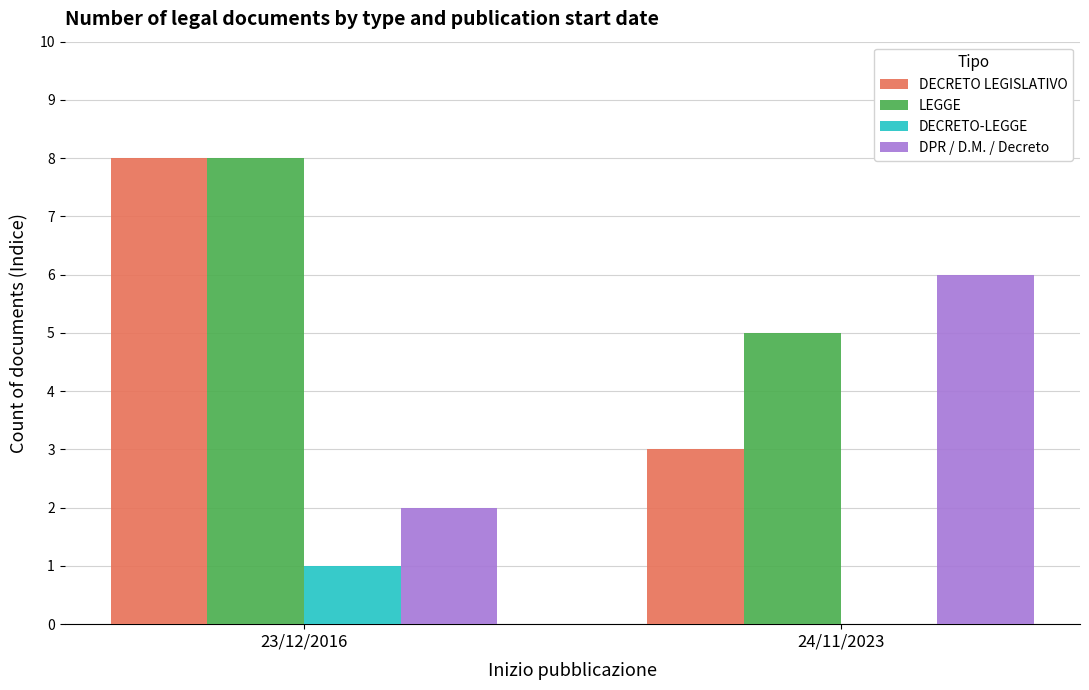

What is the total value across all series at 24/11/2023?

14